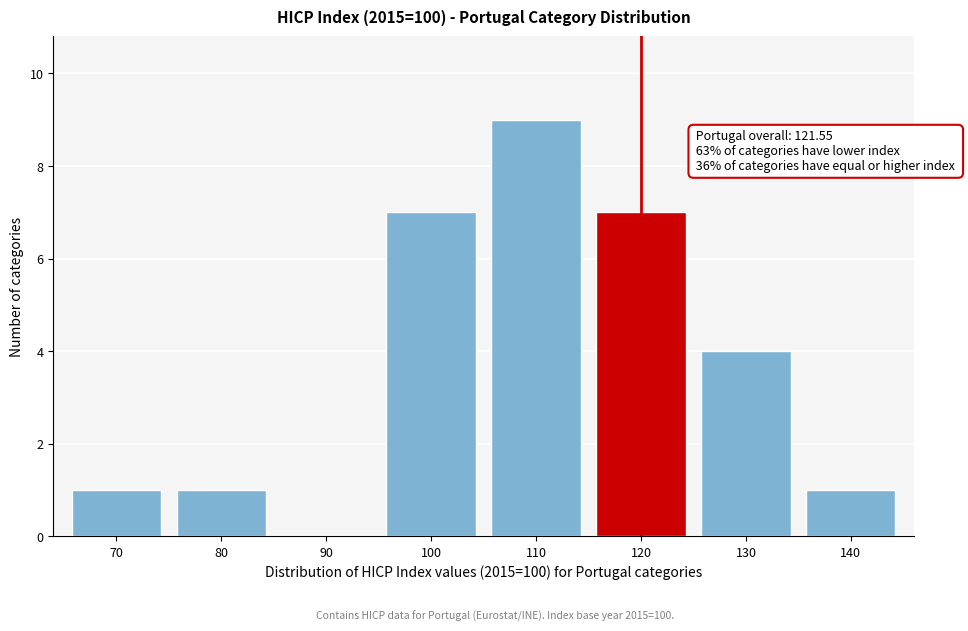

Reading left to right, extract all data points from this chart.

70=1	80=1	90=0	100=7	110=9	120=7	130=4	140=1